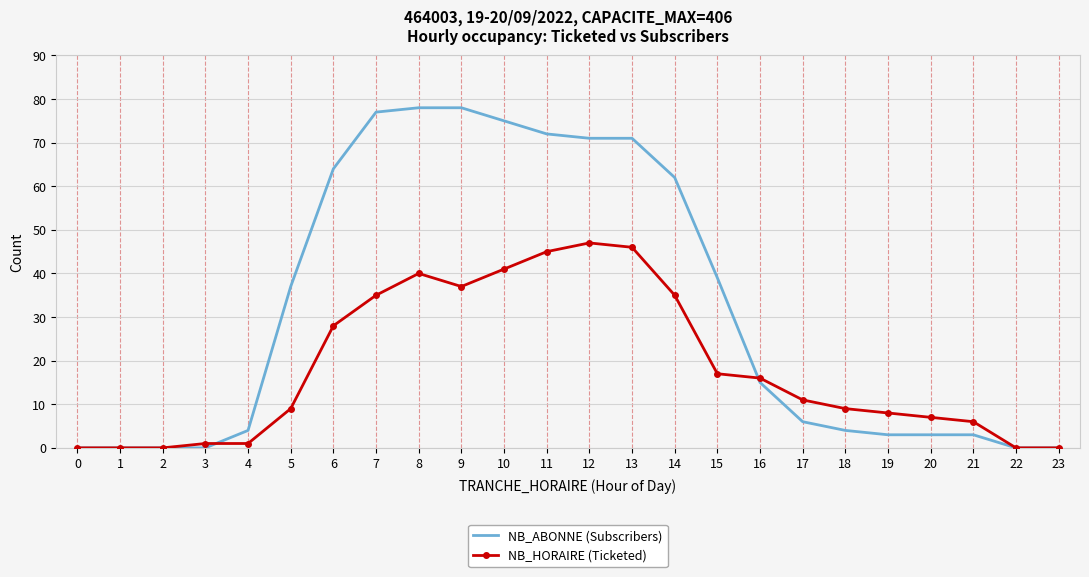

True or false: NB_HORAIRE (Ticketed) has more than 1 points higher than both neighbors.

True